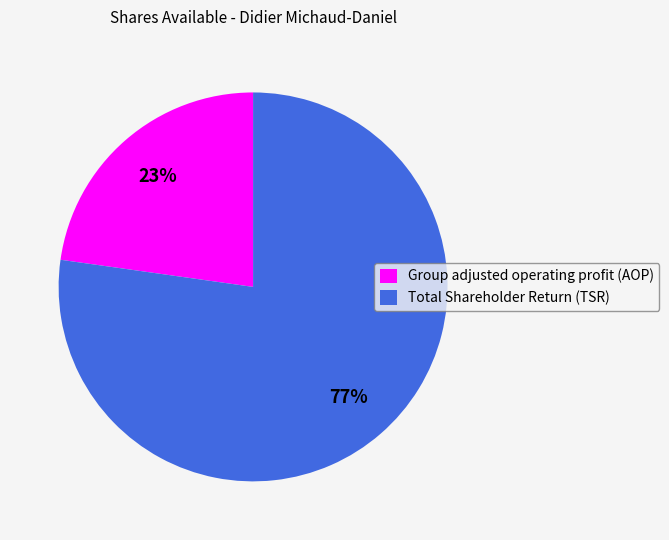

Combined, do Total Shareholder Return (TSR) and Group adjusted operating profit (AOP) account for over 50%?

Yes